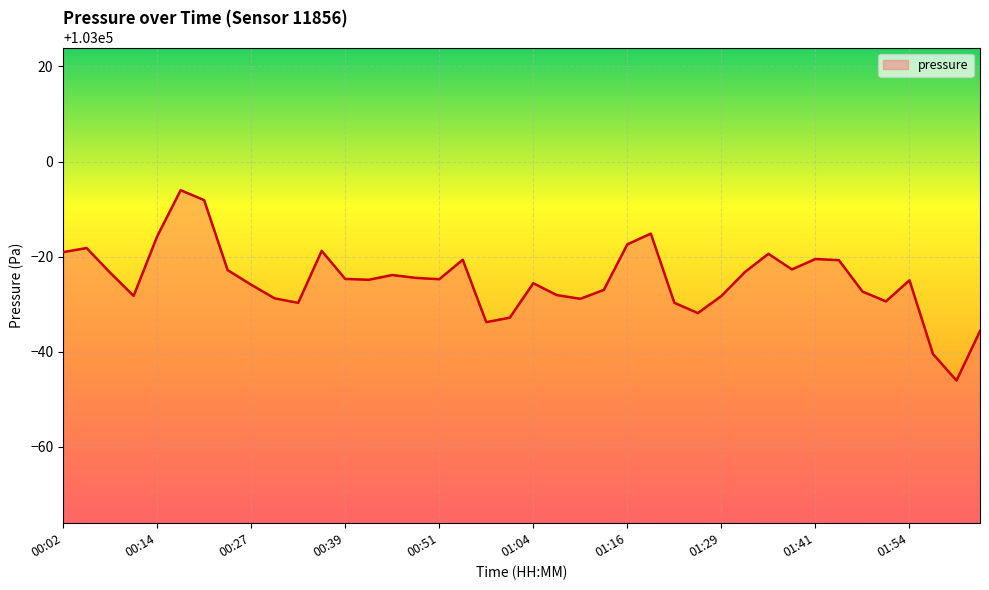

What is the minimum value shown in the chart?

102953.9